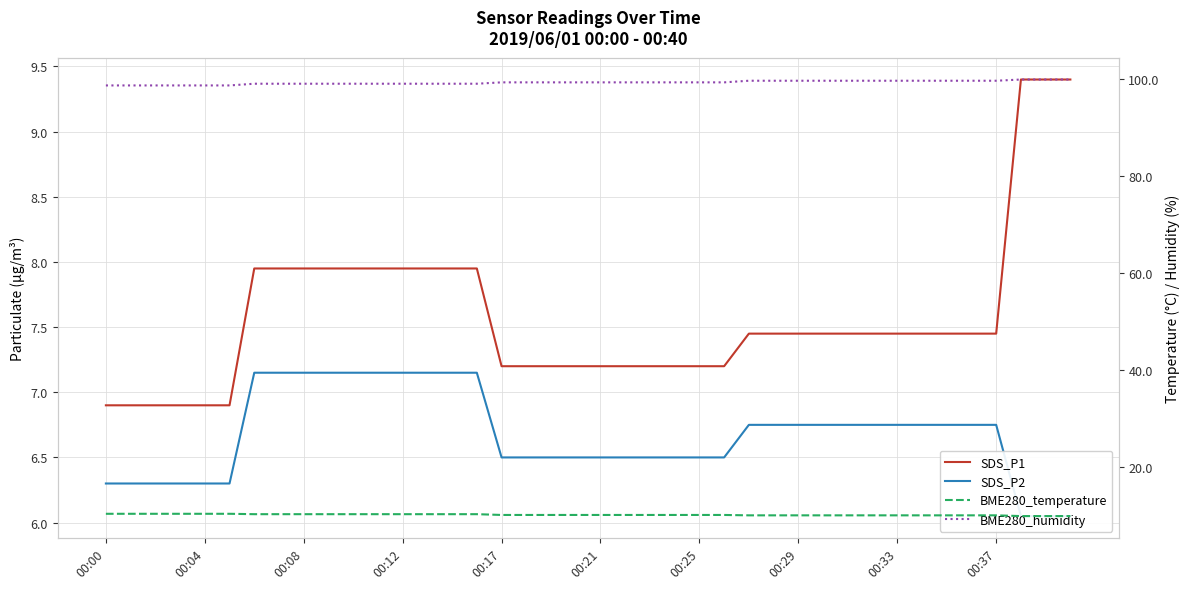

True or false: BME280_humidity has a value of 163.2 at 00:21.

False